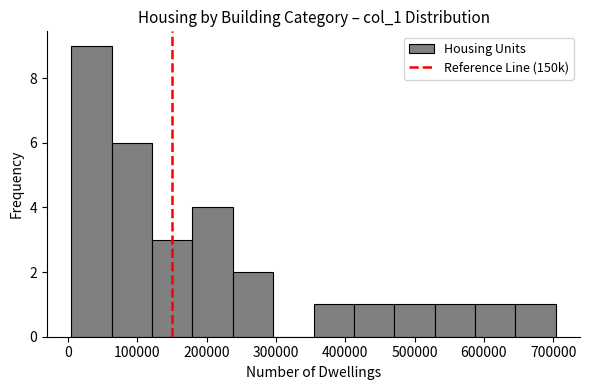

Which range on the x-axis has the tallest bar?

0 to 60000